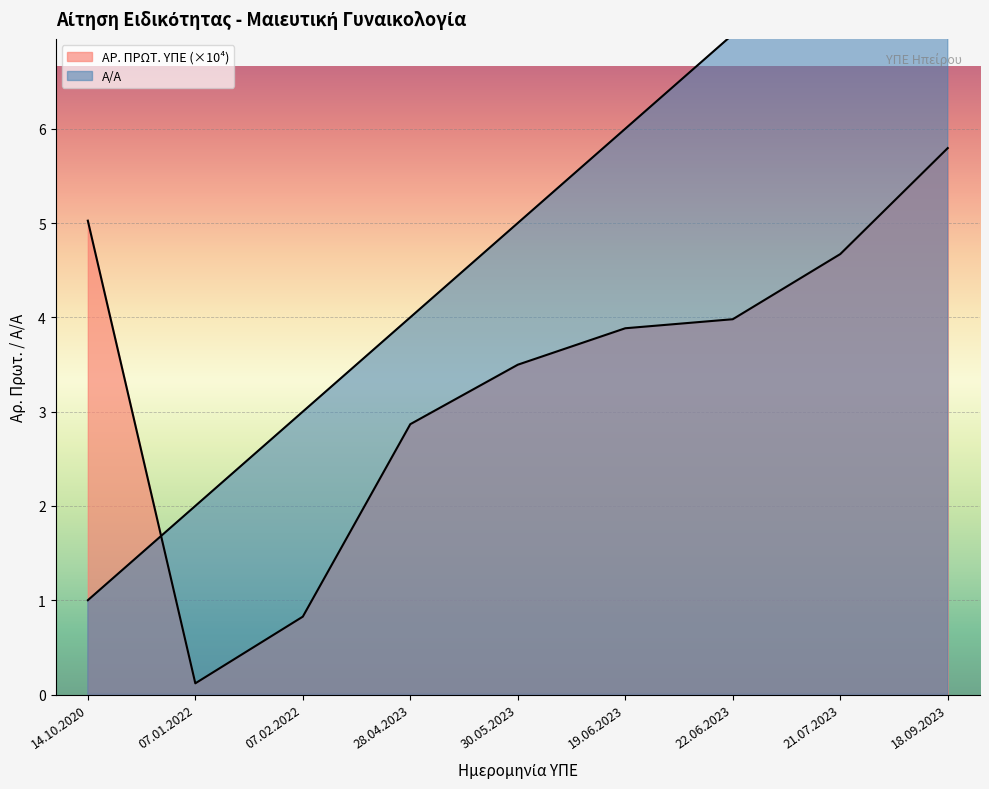

Count the number of data series in this chart.

2